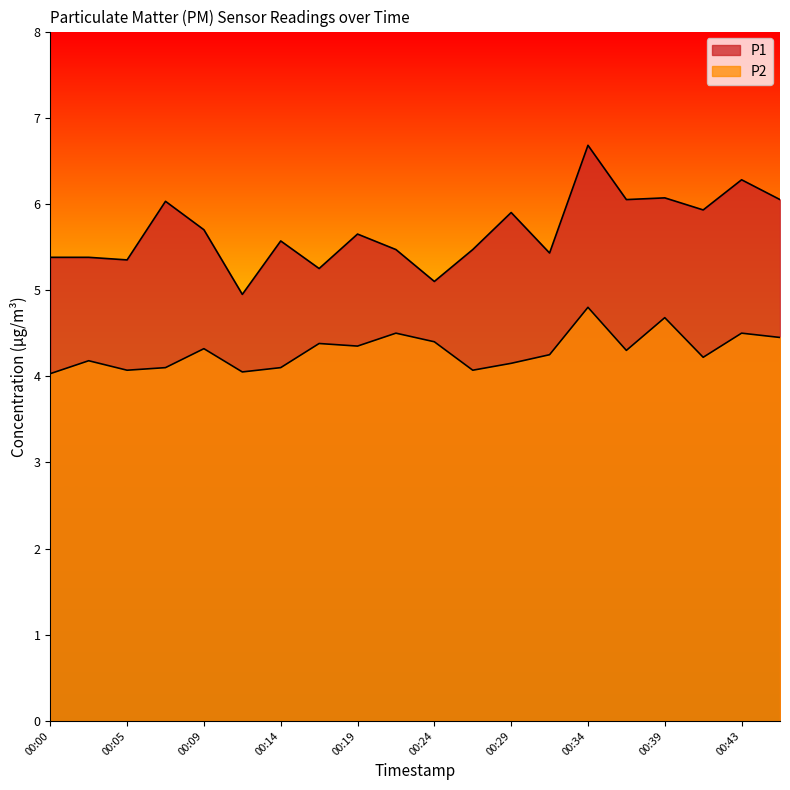

How many lines are shown in the chart?

2